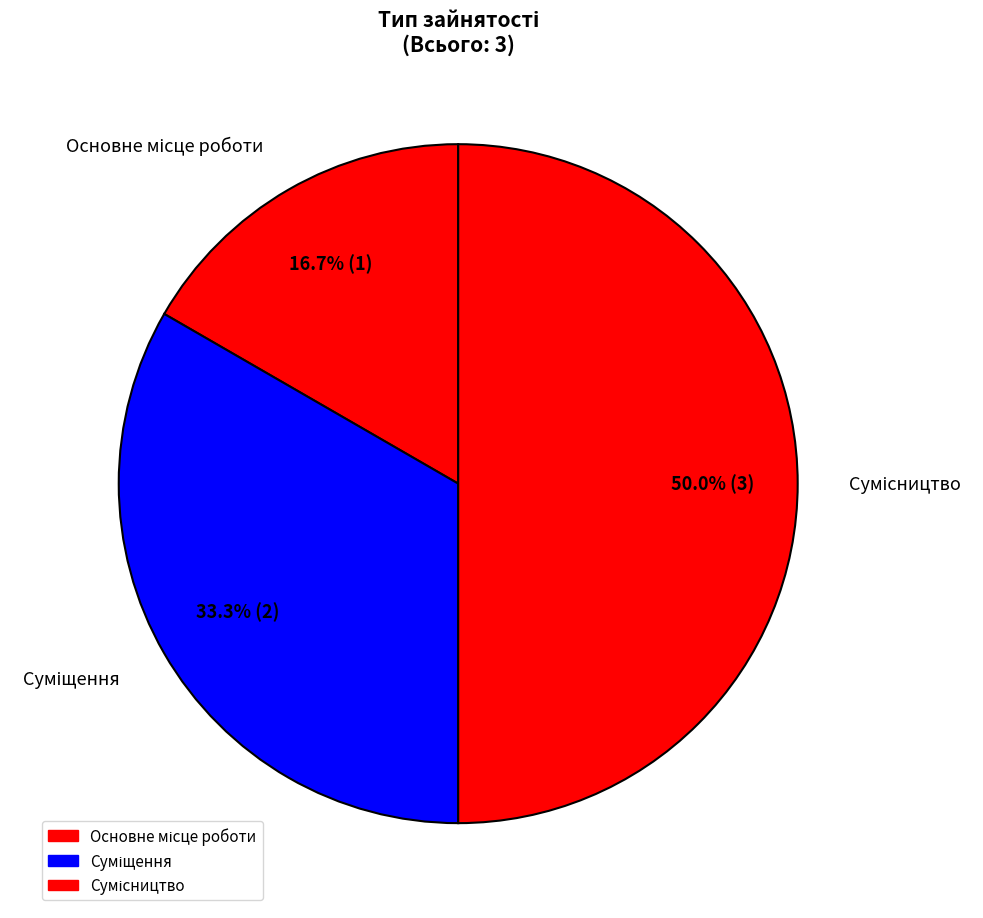

Combined, do Основне місце роботи and Суміщення account for over 50%?

No